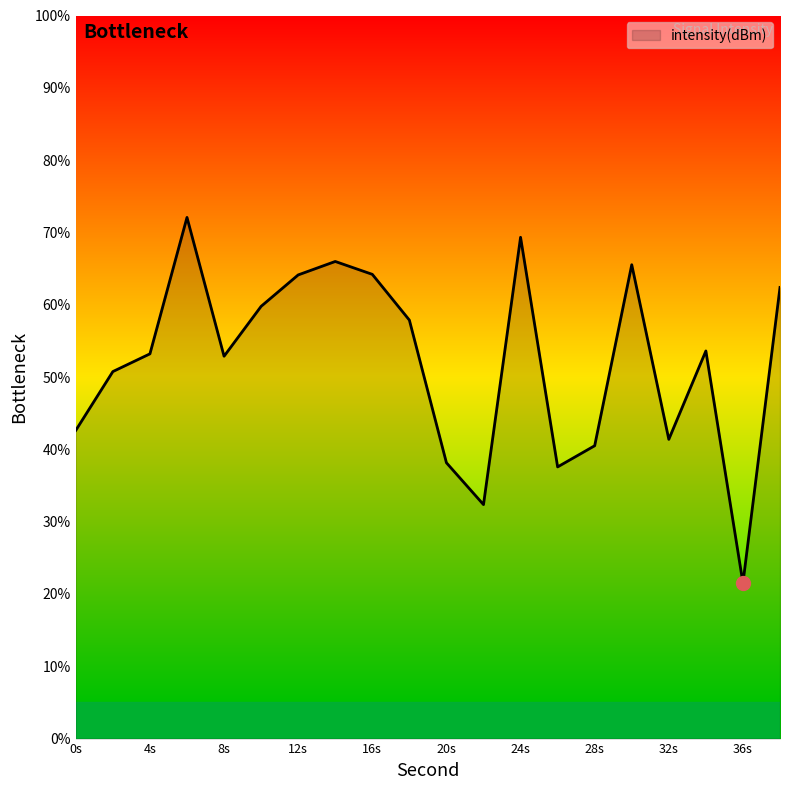

Does the chart display data point markers on the line(s)?

No